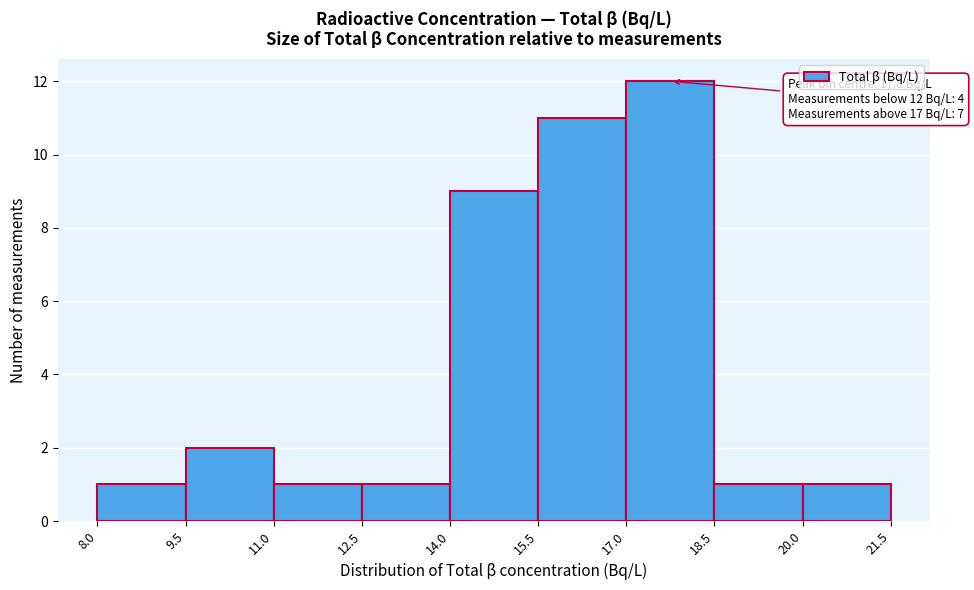

Over which range of the x-axis is the bar tallest?

17.0 to 18.5